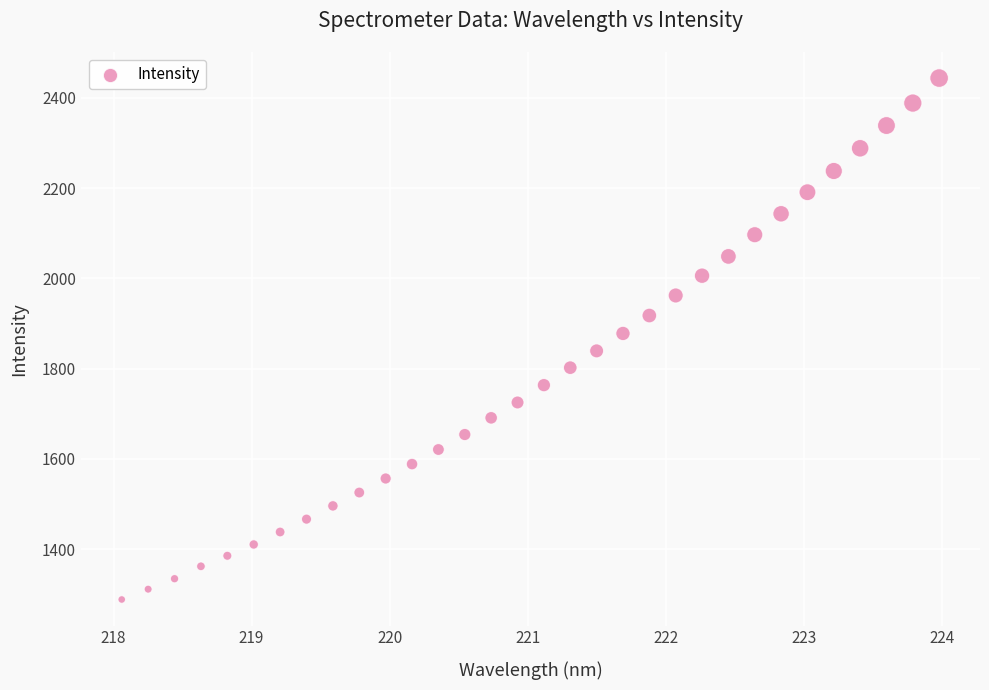

What is the range of Y values (max minus min)?

1155.4